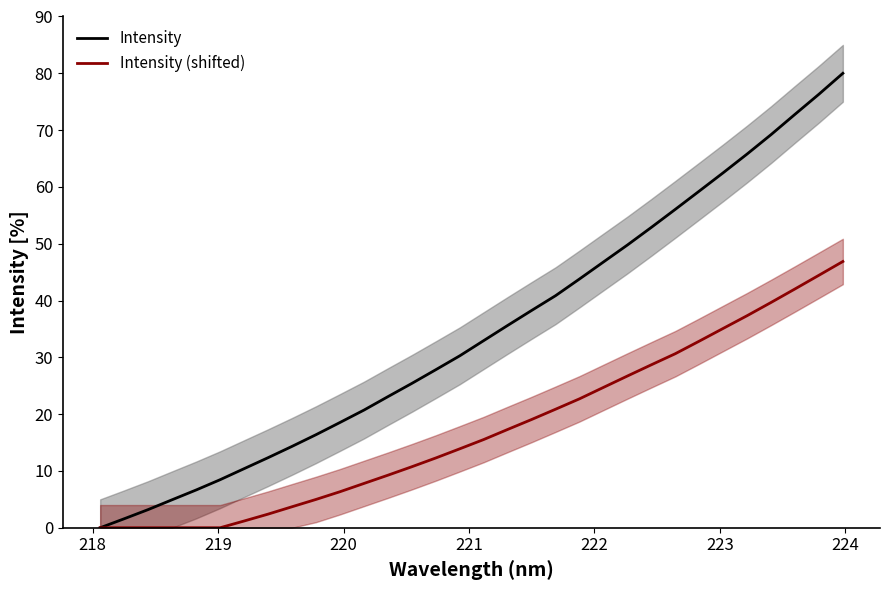

How many lines are shown in the chart?

2